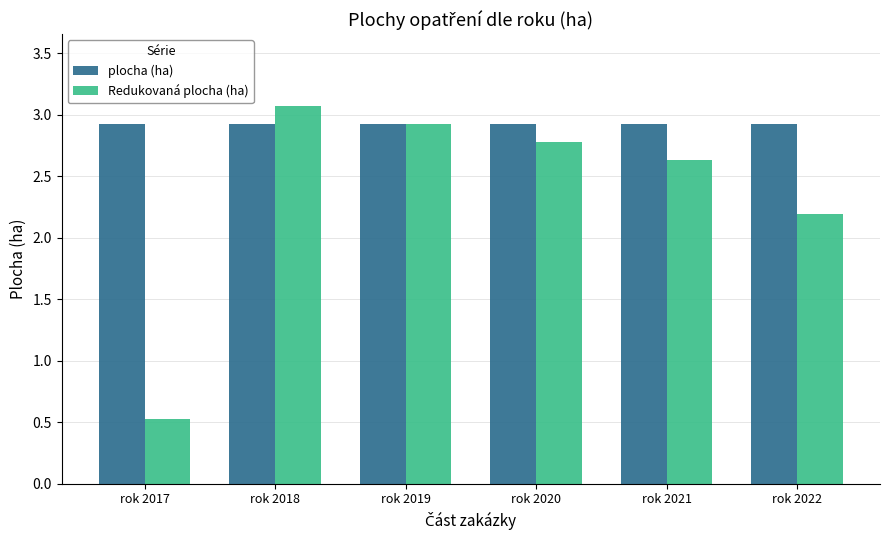

What is the value of the plocha (ha) bar at the 1st from the left?

2.9